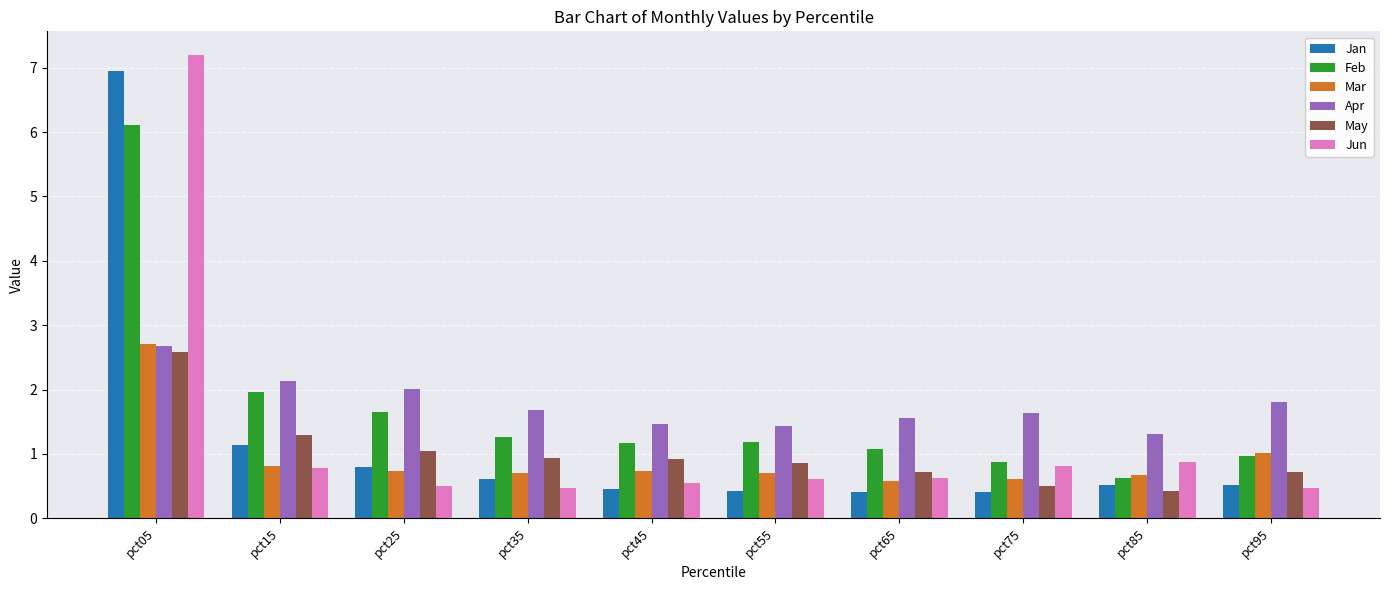

At how many categories does at least one series exceed 4?

1